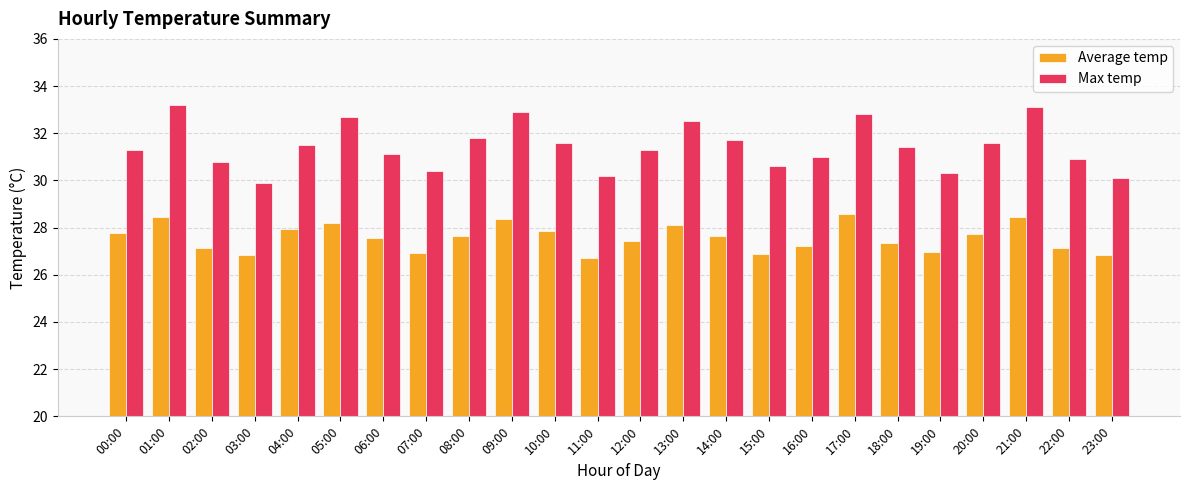

Rank the series by their average value, from highest to lowest.

Max temp, Average temp